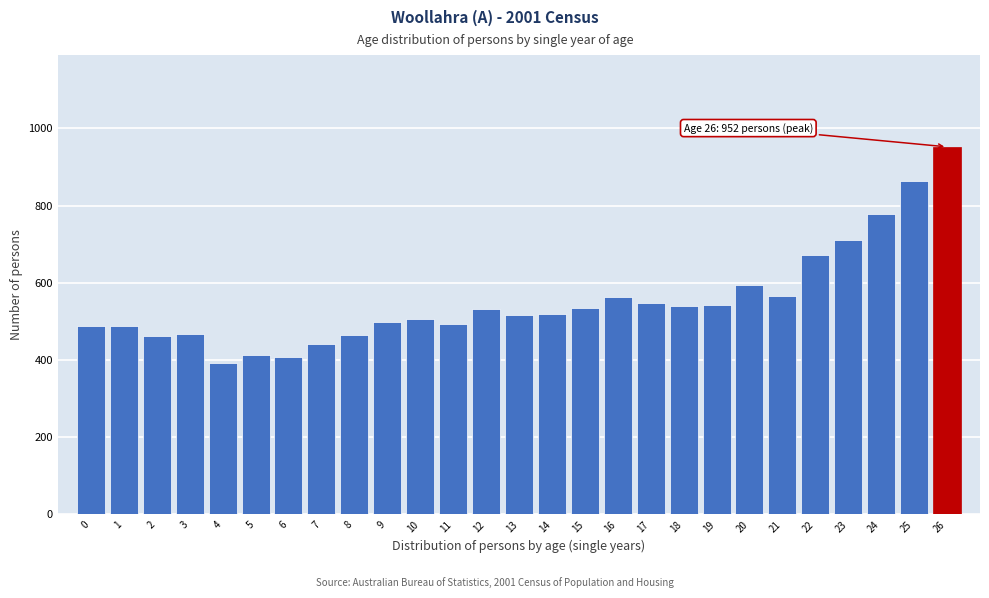

Which category has the highest value across all series?

26